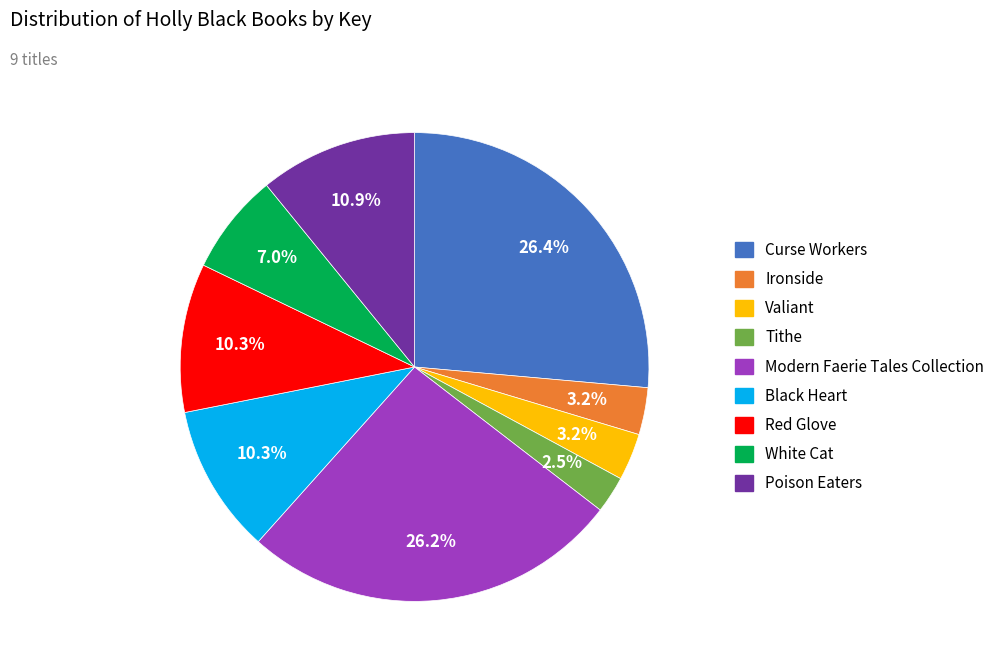

Do Curse Workers and Valiant together represent more than half of the pie?

No